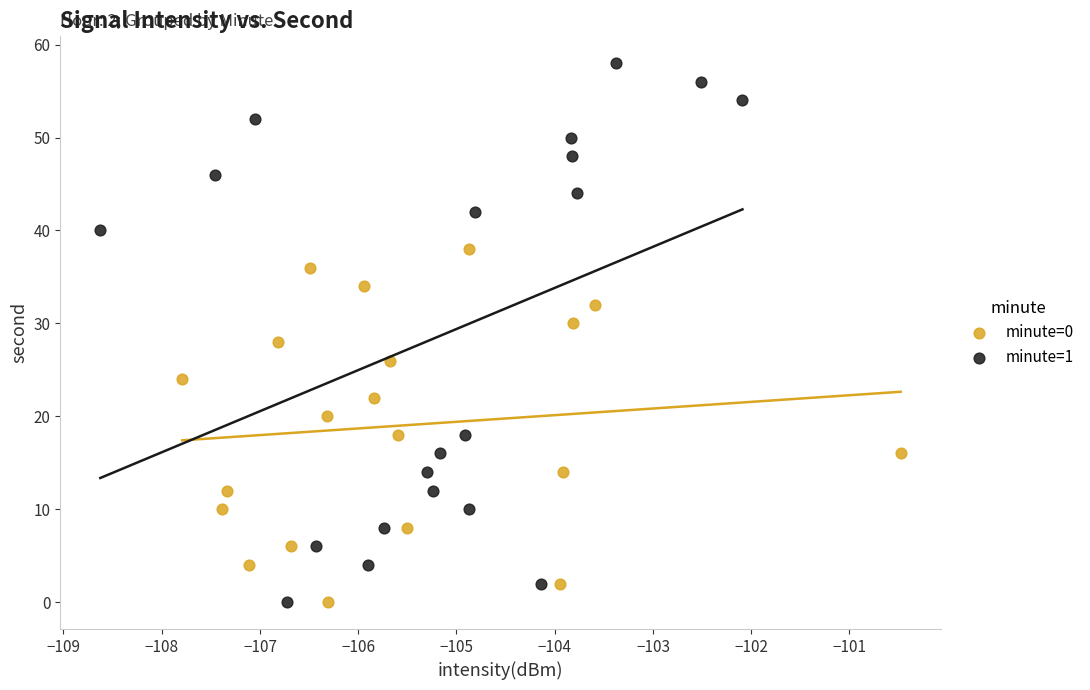

Which series contains the highest Y value?

minute=1